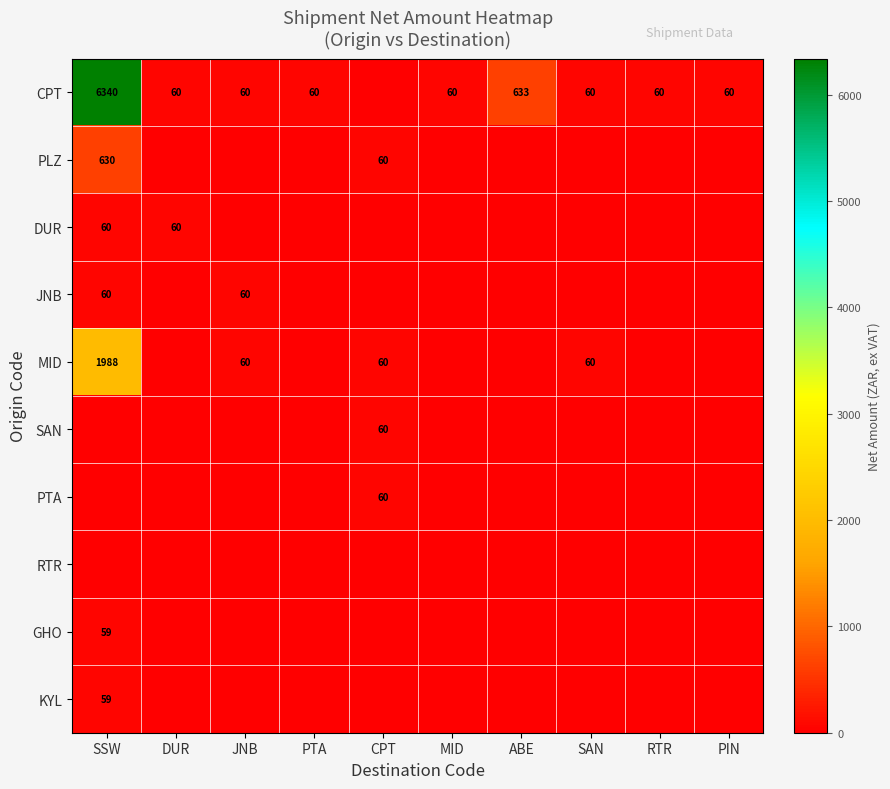

Is the value of DUR at DUR greater than the value of CPT at SSW?

No